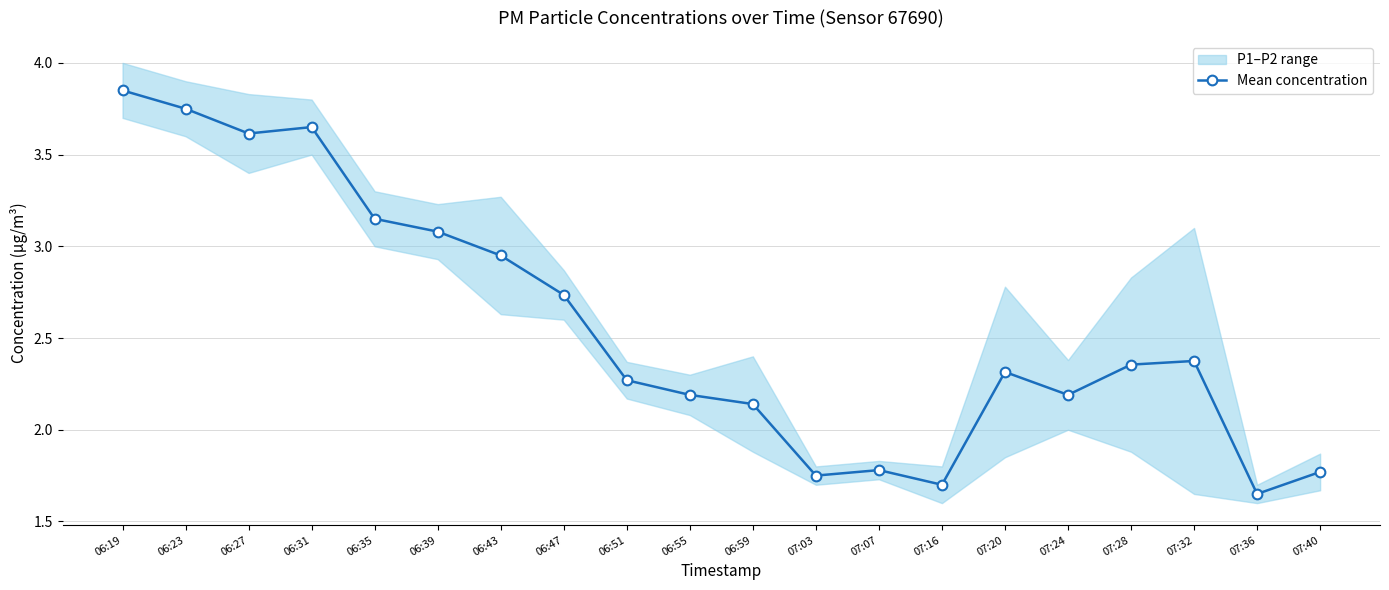

Which category has the lowest value across all series?

07:36